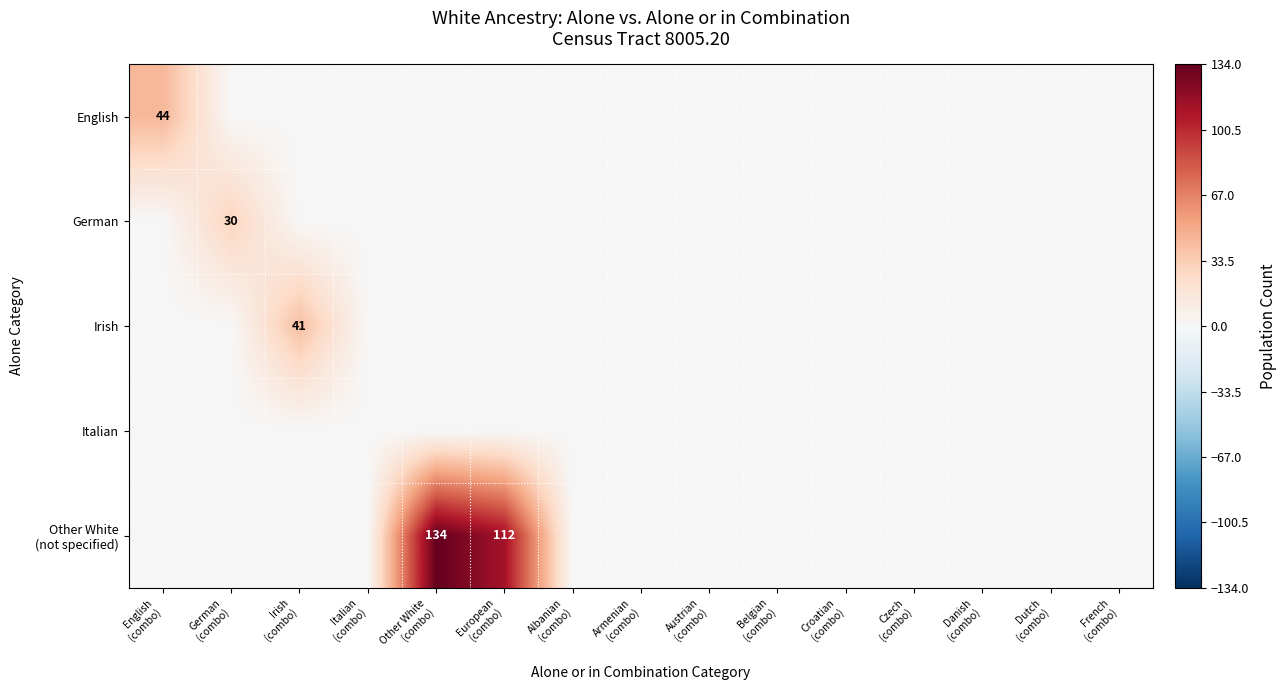

Which category has the lowest value across all series?

German
(combo)